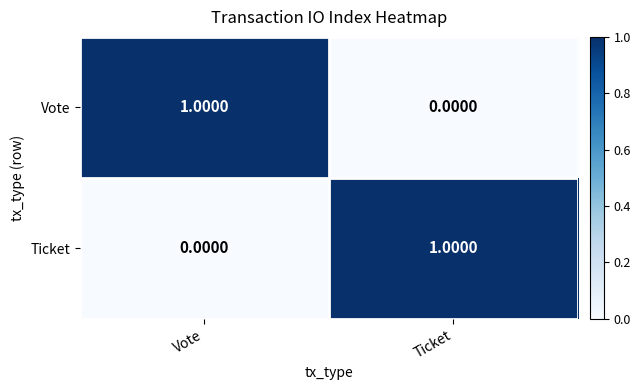

Where is Ticket nearest to the value 0?

Vote